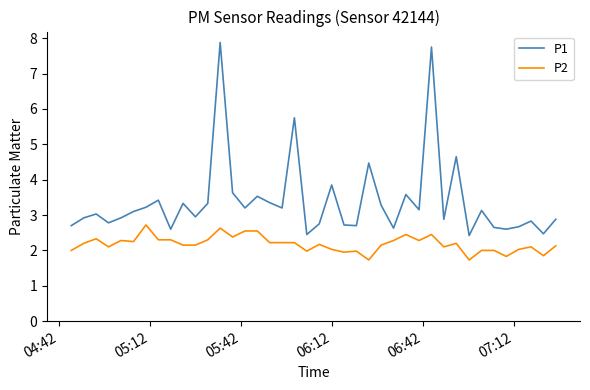

List the series in order of their peak value, lowest first.

P2, P1